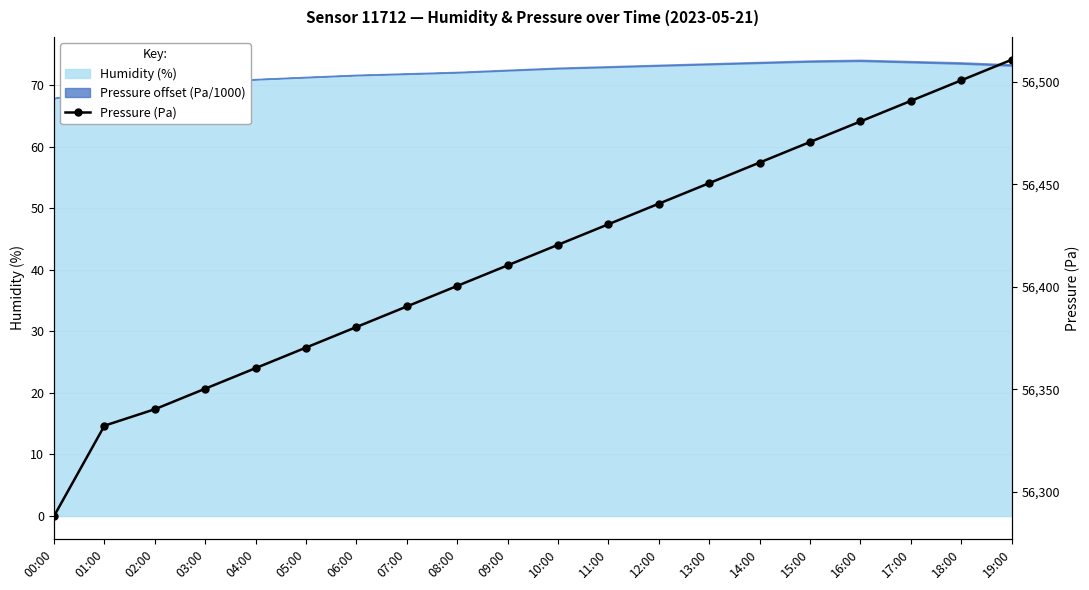

What is the smallest value displayed?

56288.2